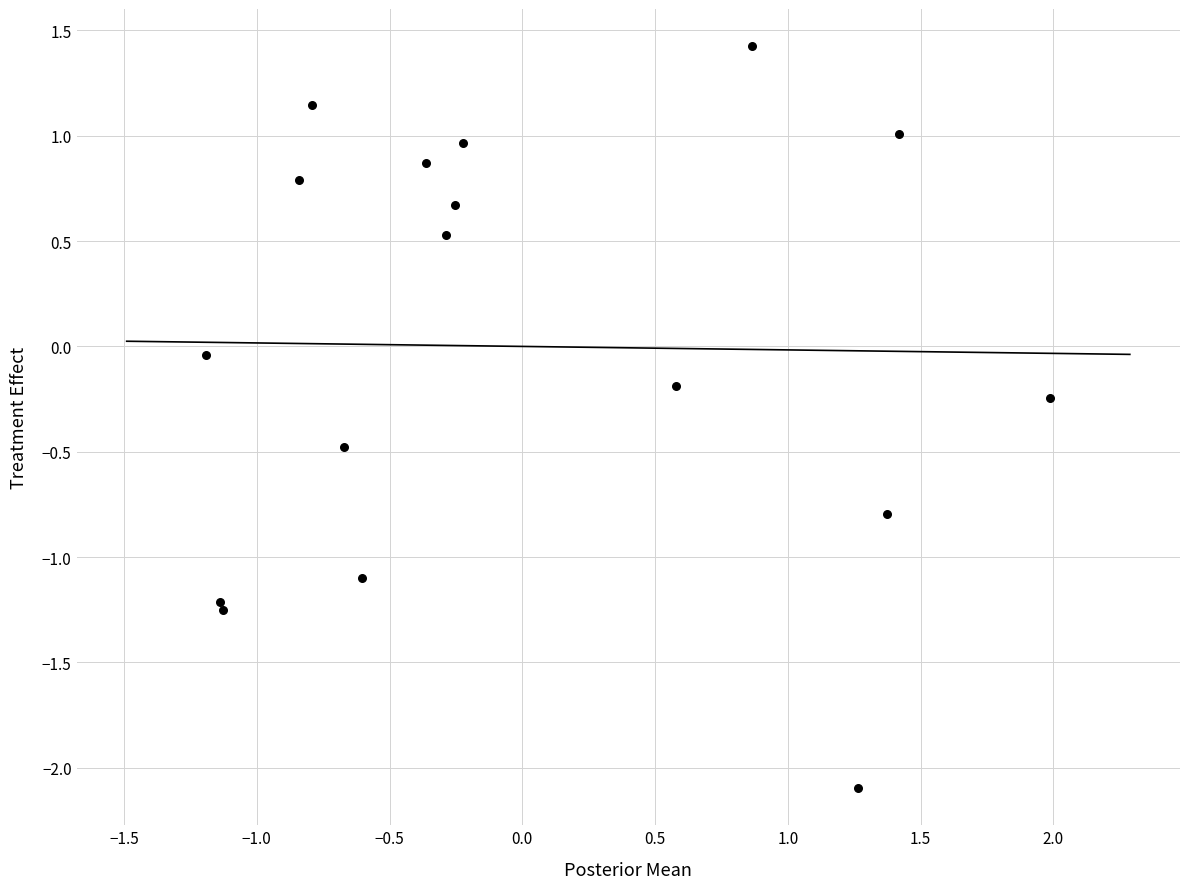

What is the range of X values (max minus min)?

3.2